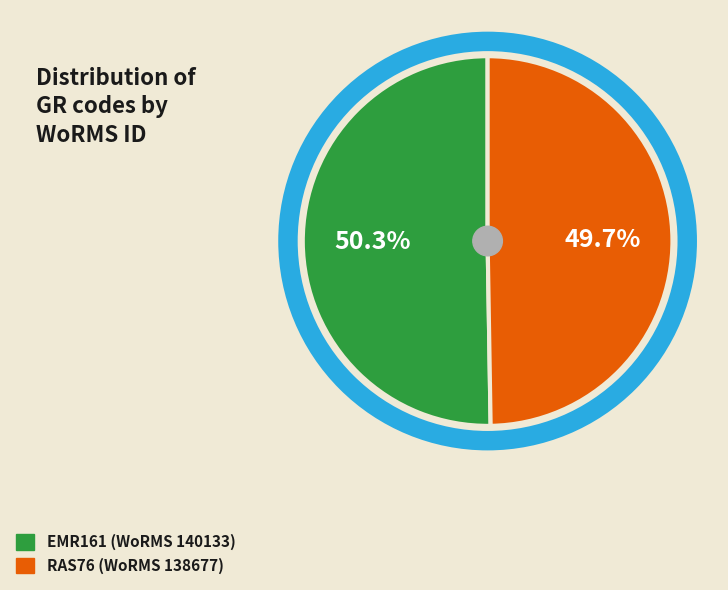

Which category has the smallest portion of the pie?

RAS76